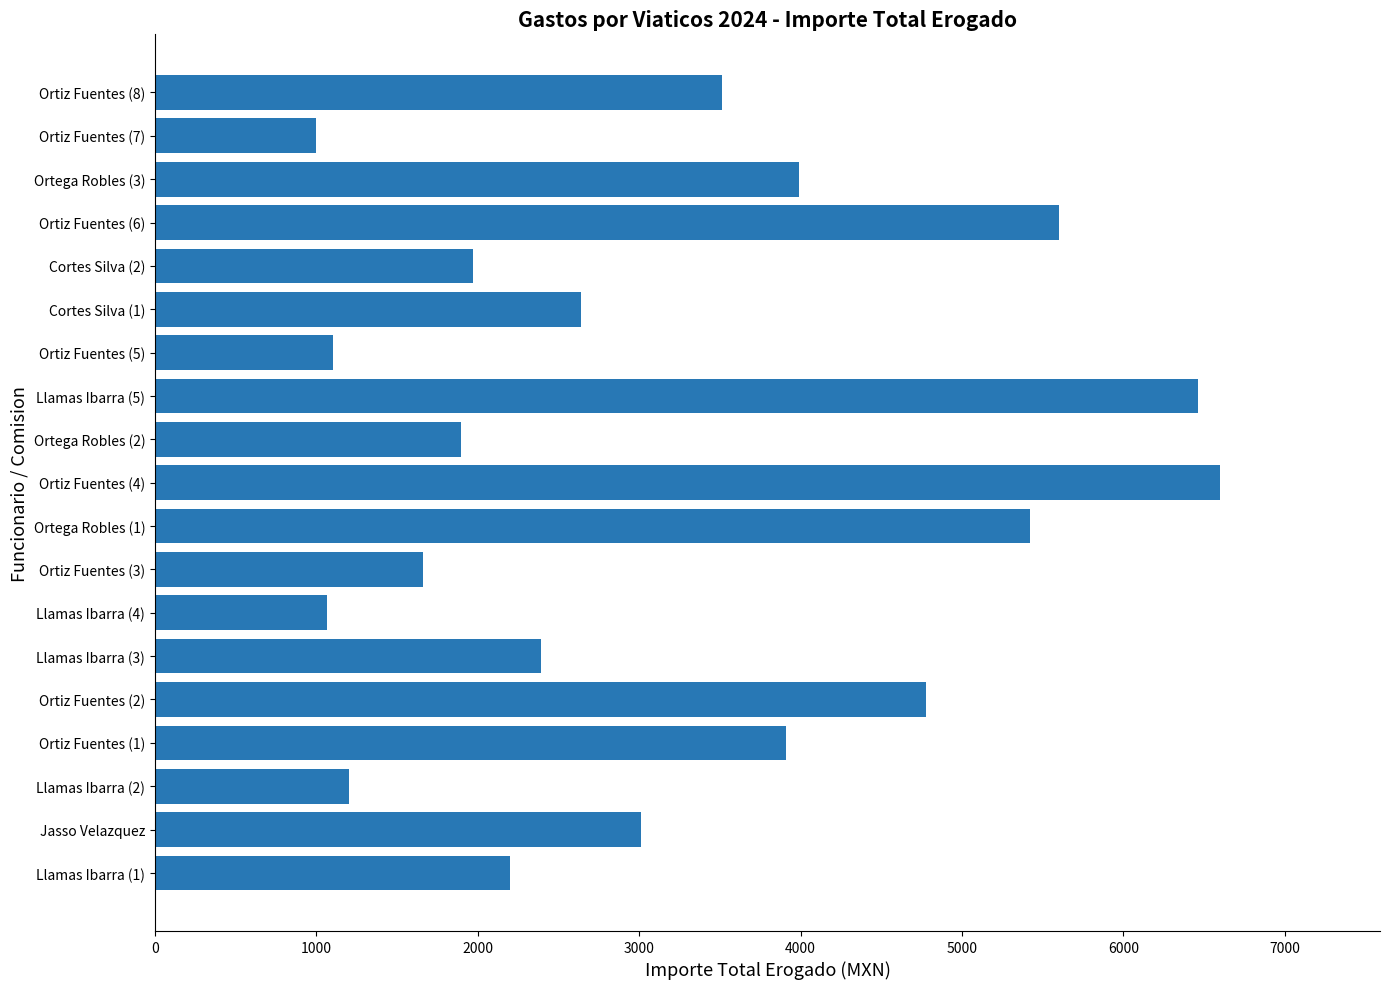

Reading top to bottom, what are all the values shown in this chart?

3516.0	1000.6	3988.0	5600.0	1973.5	2640.0	1104.0	6459.6	1898.0	6600.0	5419.7	1660.7	1064.7	2390.0	4780.0	3911.0	1200.0	3013.3	2200.0